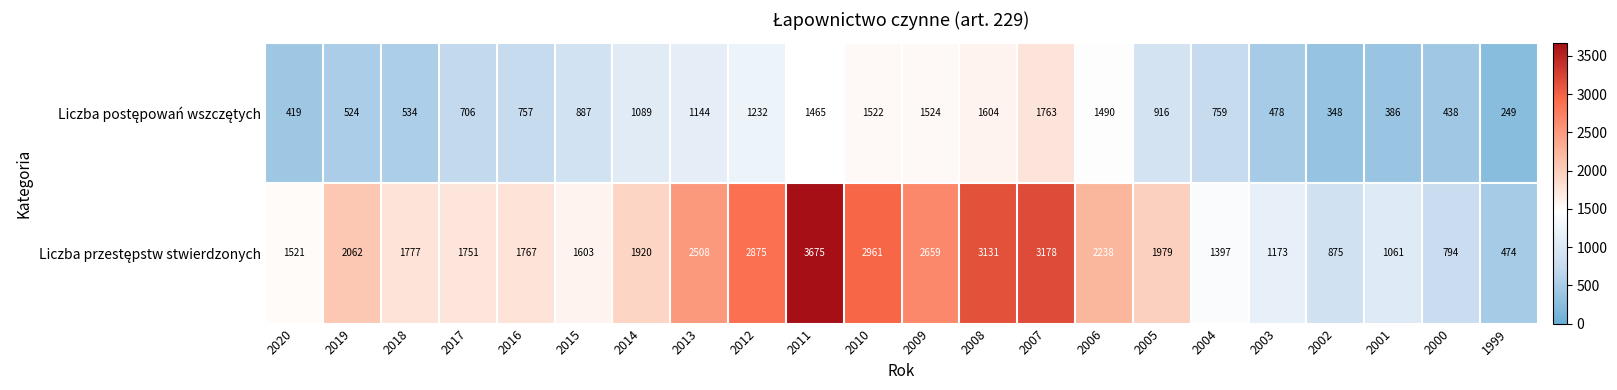

What is the difference between the highest and lowest values at 2009?

1135